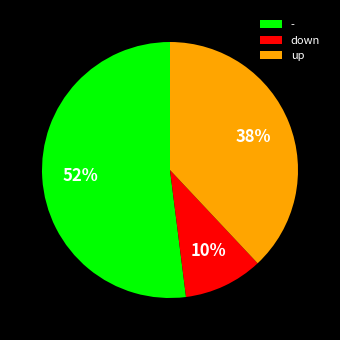

Does any single category account for the majority?

Yes